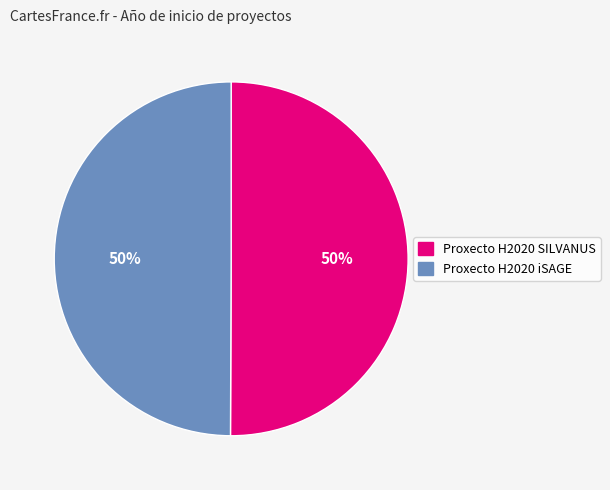

To the nearest percent, what percentage of the pie is Proxecto H2020 SILVANUS?

50%